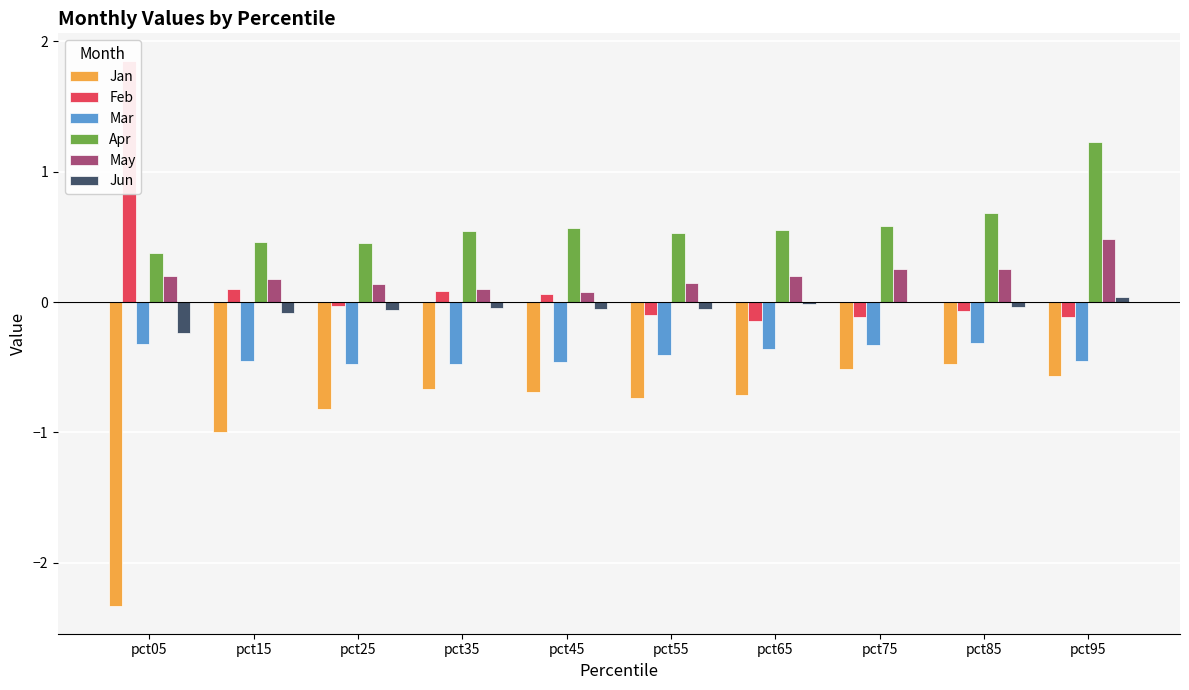

Which category has the lowest value in the Jun series?

pct05